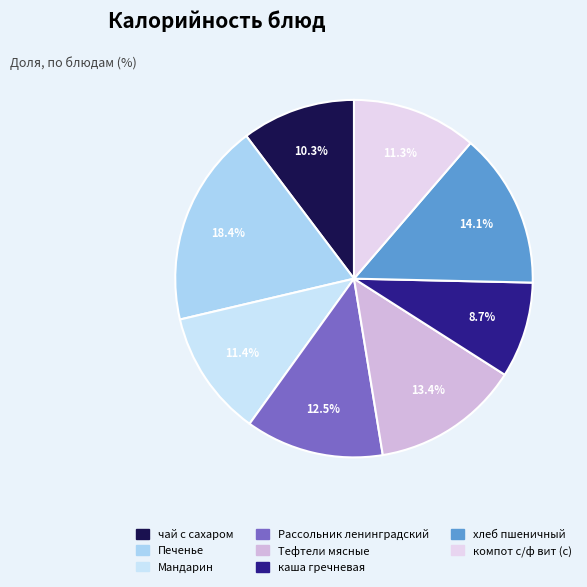

Which slice is the largest?

Печенье